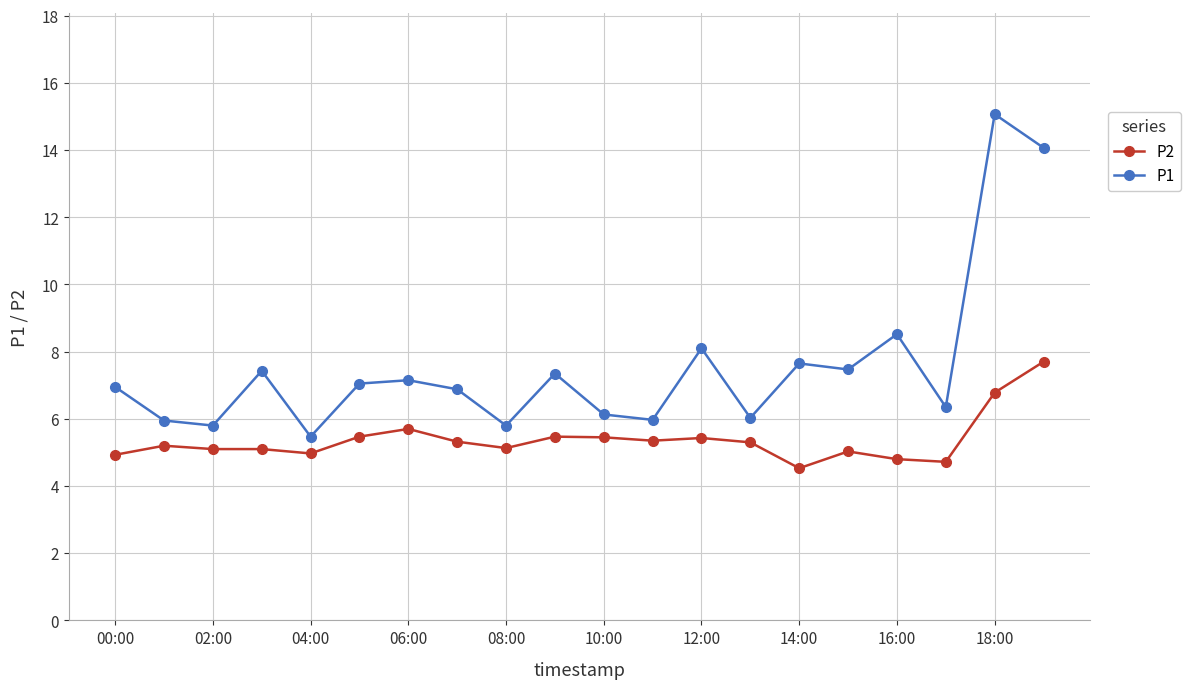

True or false: P1 and P2 intersect in this chart.

False